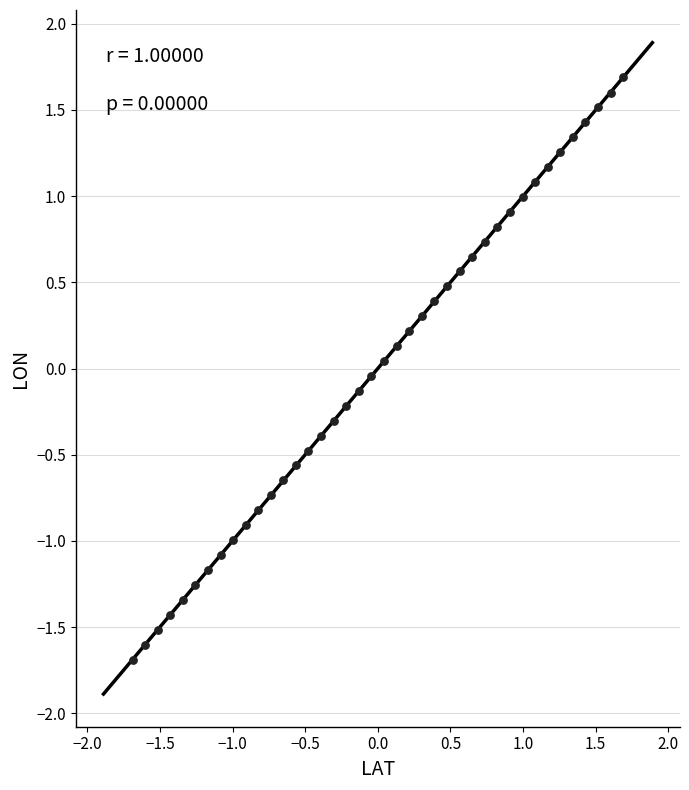

What is the range of X values (max minus min)?

3.4